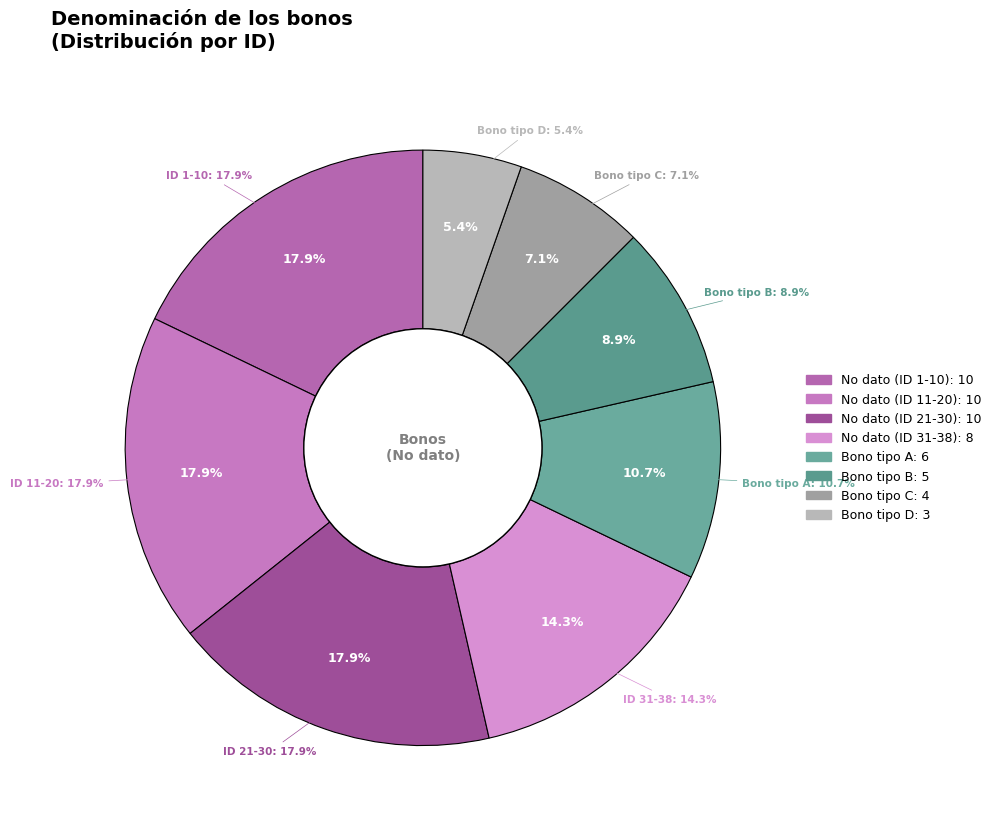

Does any single category account for the majority?

No